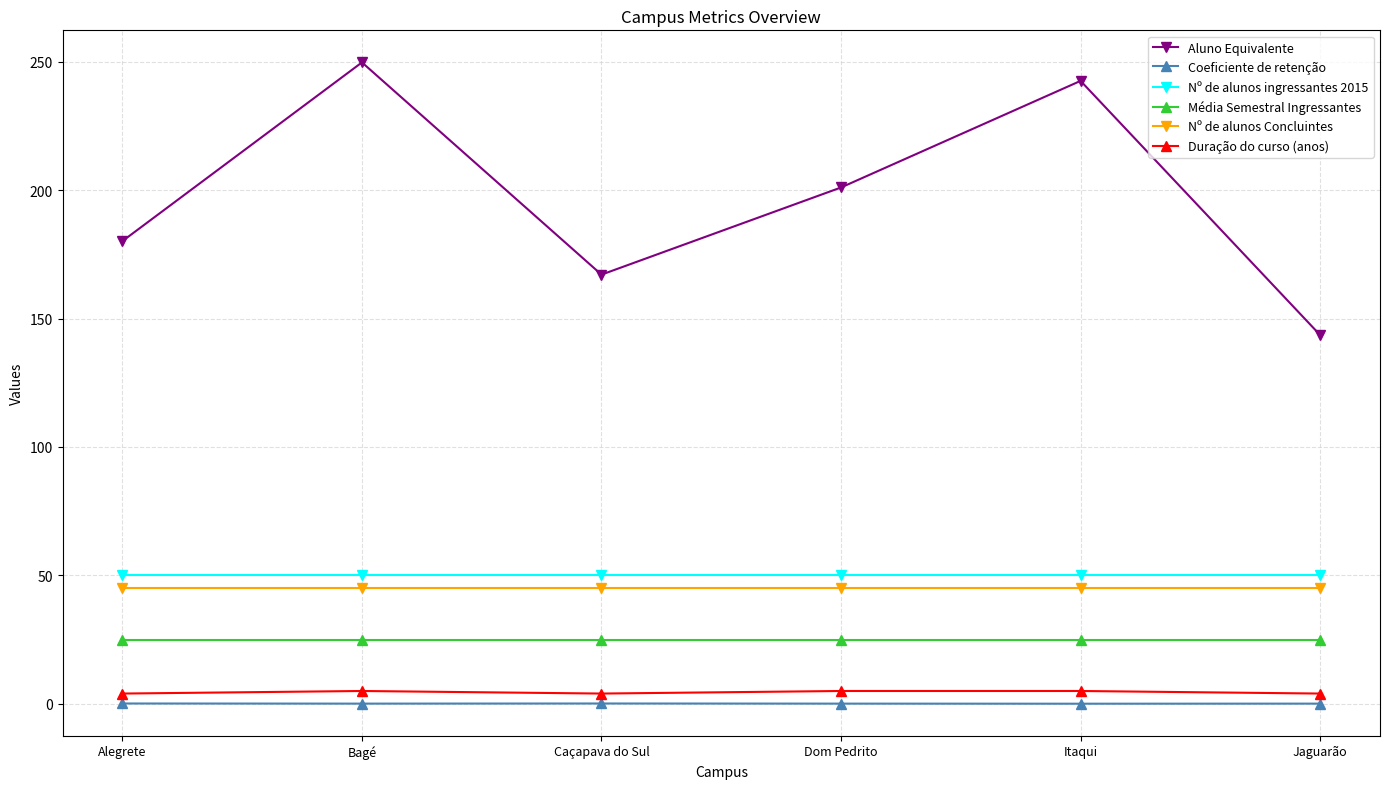

Is it true that Nº de alunos Concluintes equals 79.6 at Bagé?

False